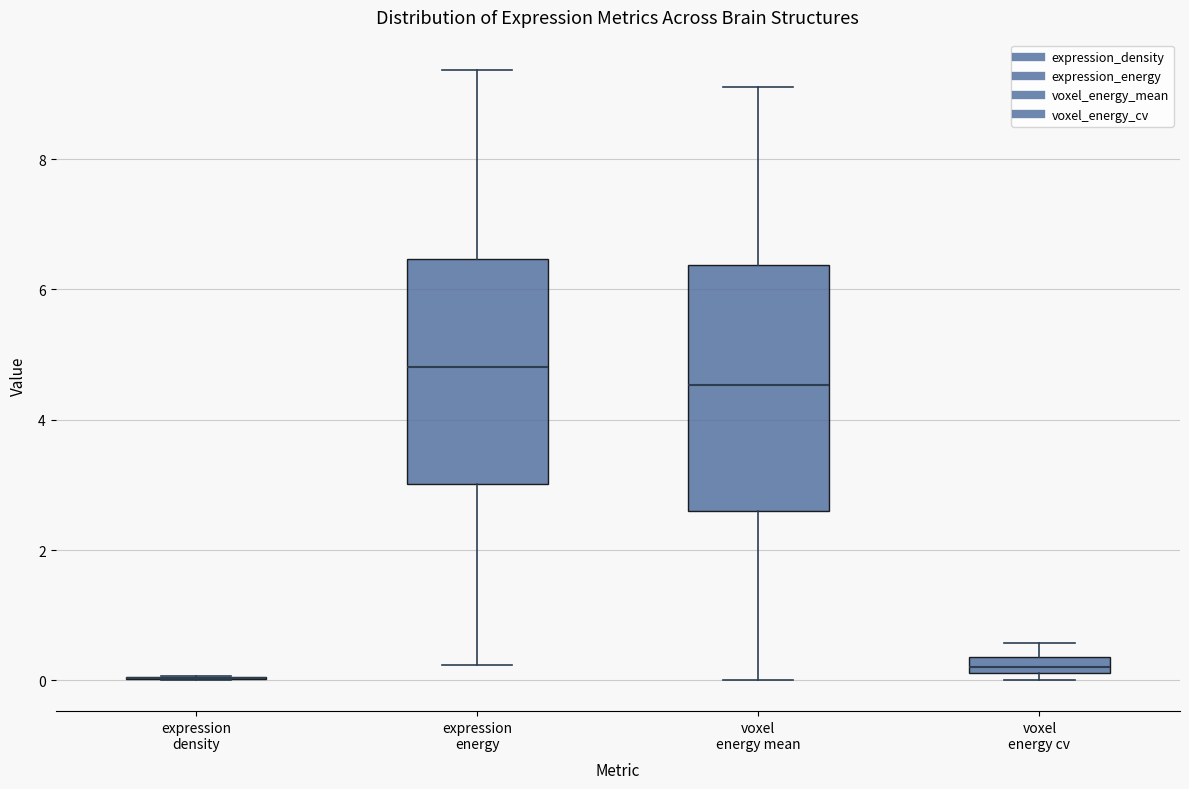

Comparing the boxes themselves (not the whiskers), which one is the tallest?

voxel energy mean